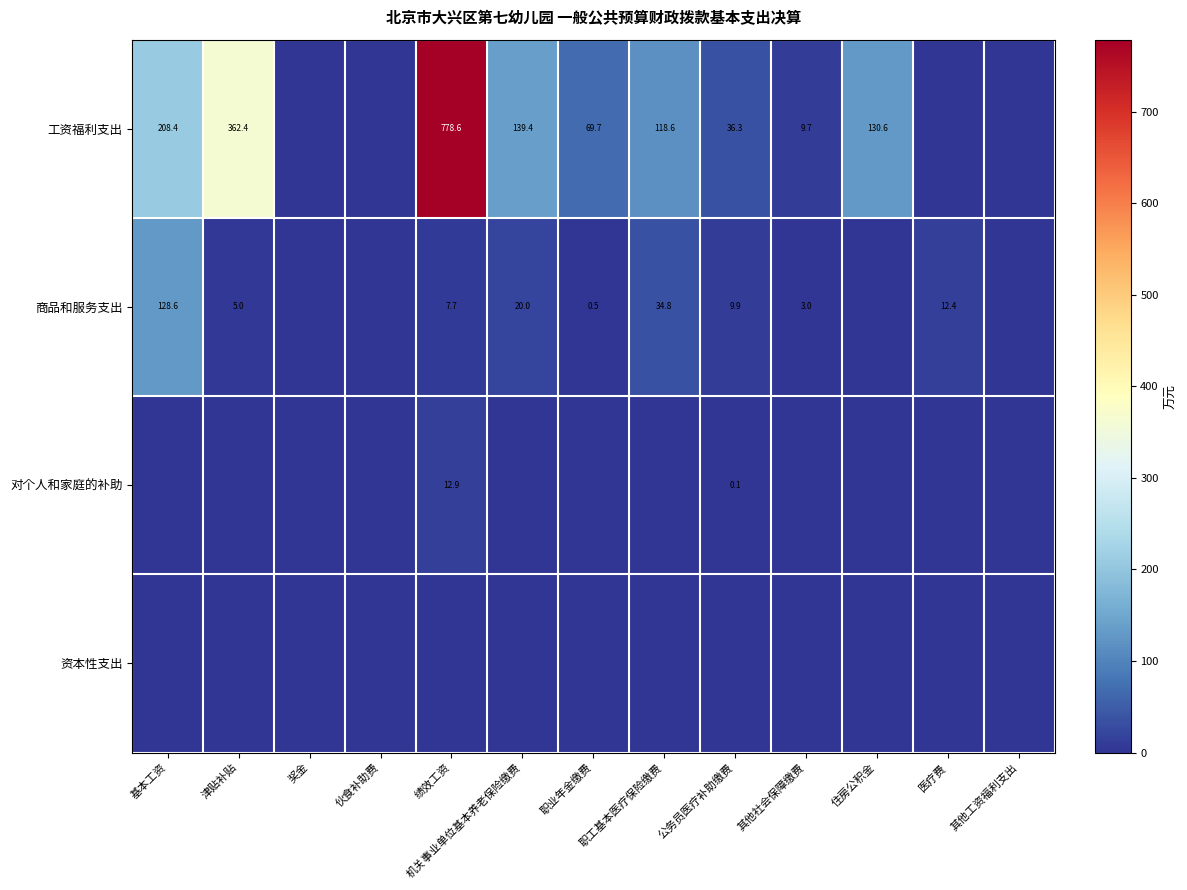

What is the sum of the 工资福利支出 values at 绩效工资 and 津贴补贴?

1141.0